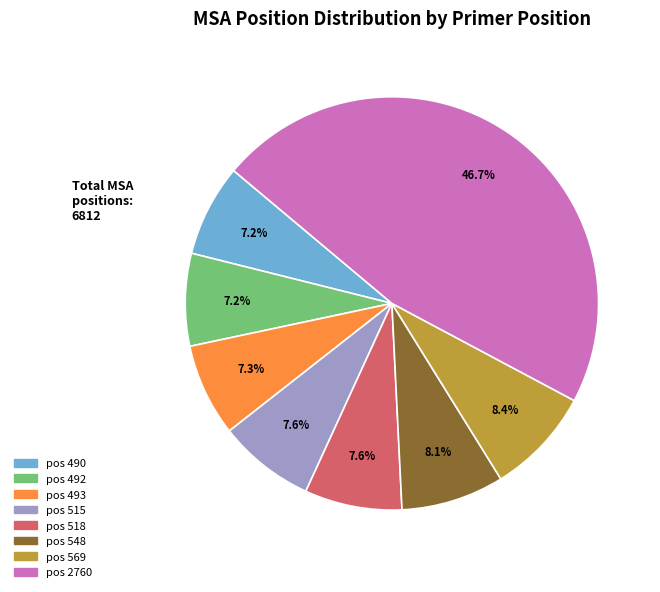

Is there any slice that represents more than half of the pie?

No